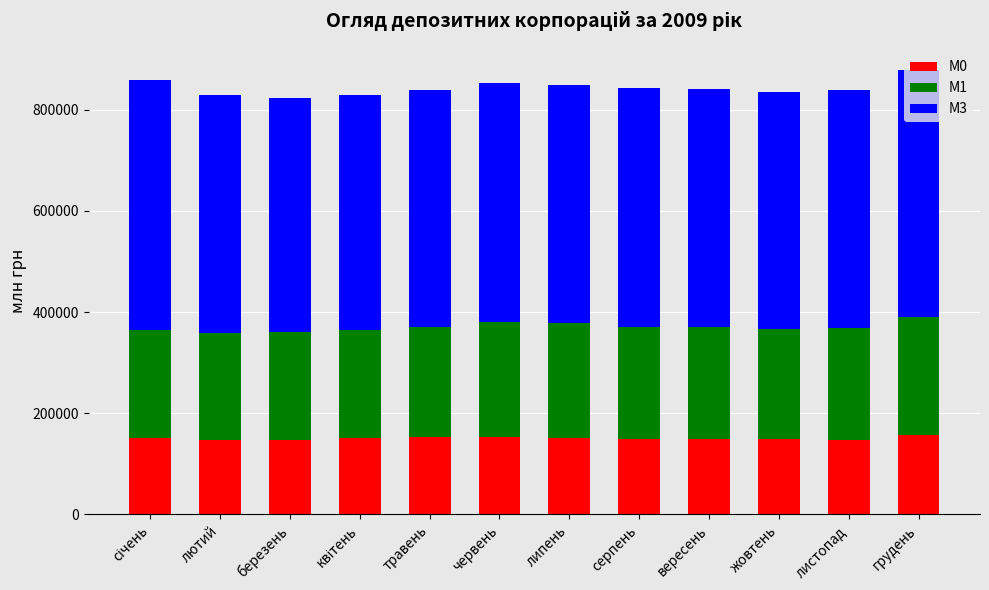

What is the sum of the М0 values at липень and серпень?

300986.5